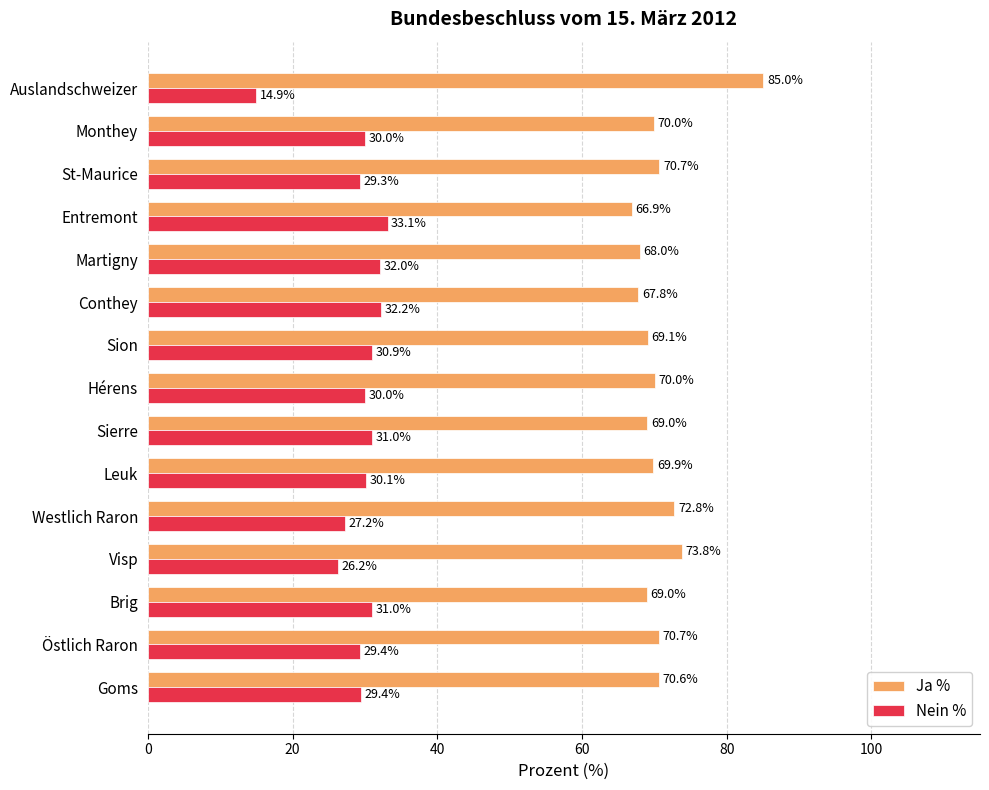

What are all the series names shown in the legend?

Ja %, Nein %